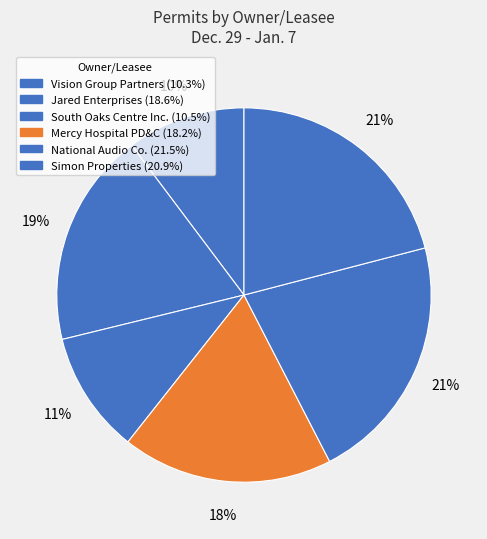

Is there a majority slice in this chart?

No